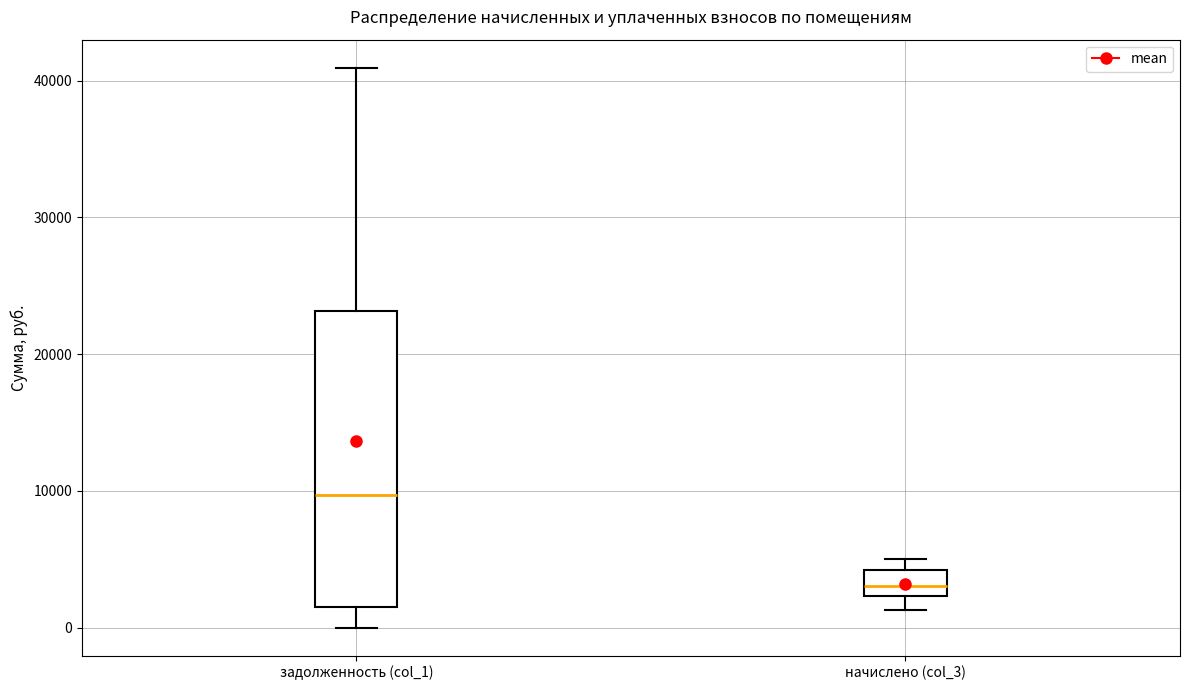

Reading left to right, transcribe this box plot: for each box, give where its median line is, the range the box spans, and where its two whiskers end, as read against the y-axis. The values are not printed on the chart, so give them approximately, as read against the axis.

задолженность (col_1): median 10000, box 1000 to 23000, whiskers 0 to 41000
начислено (col_3): median 3000, box 2000 to 4000, whiskers 1000 to 5000